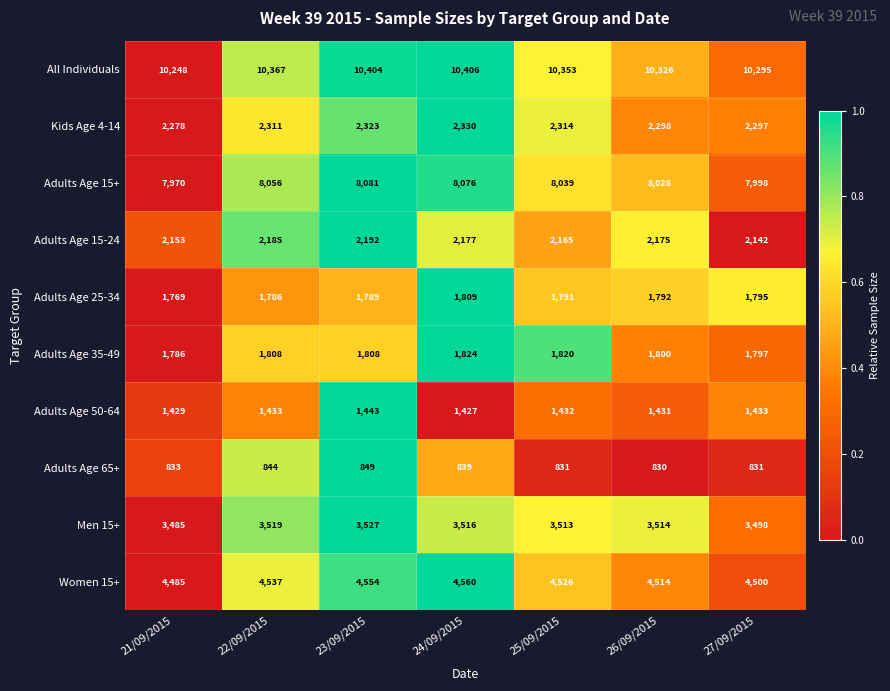

How many distinct data groups are displayed?

10